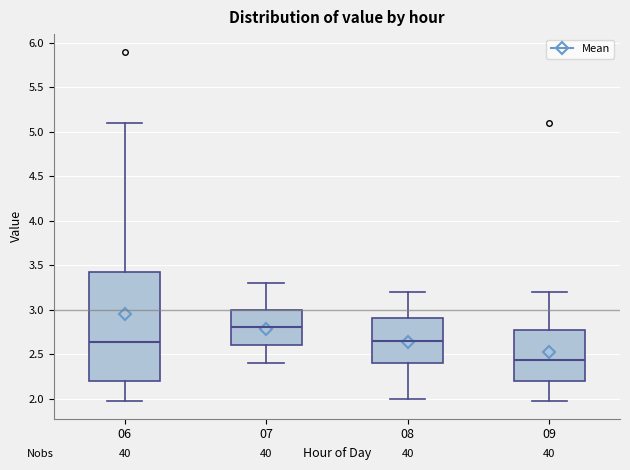

Reading left to right, transcribe this box plot: for each box, give where its median line is, the range the box spans, and where its two whiskers end, as read against the y-axis. The values are not printed on the chart, so give them approximately, as read against the axis.

06: median 2.65, box 2.20 to 3.45, whiskers 1.95 to 5.10
07: median 2.80, box 2.60 to 3.00, whiskers 2.40 to 3.30
08: median 2.65, box 2.40 to 2.90, whiskers 2.00 to 3.20
09: median 2.45, box 2.20 to 2.75, whiskers 1.95 to 3.20